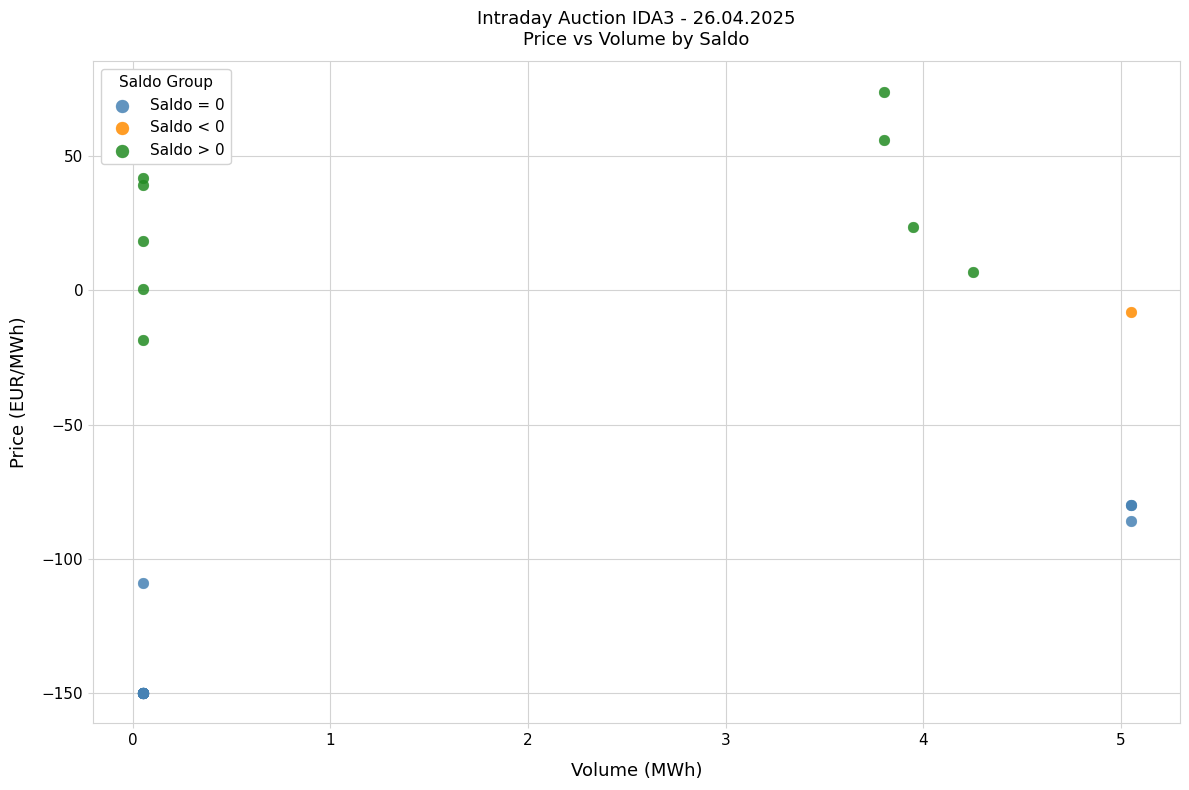

What are all the series names shown in the legend?

Saldo = 0, Saldo < 0, Saldo > 0